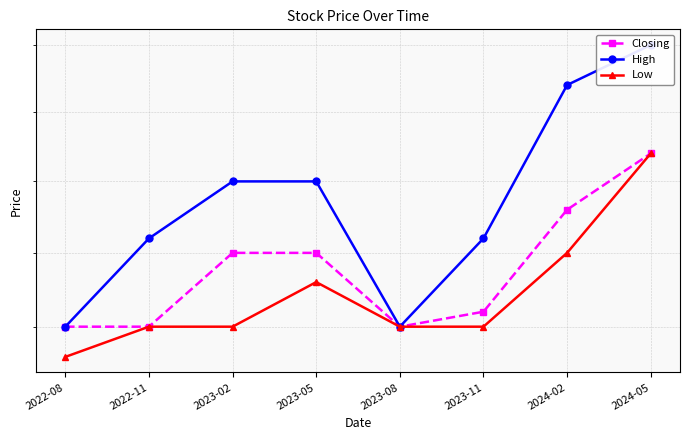

Which label corresponds to the largest value in the chart?

2024-05